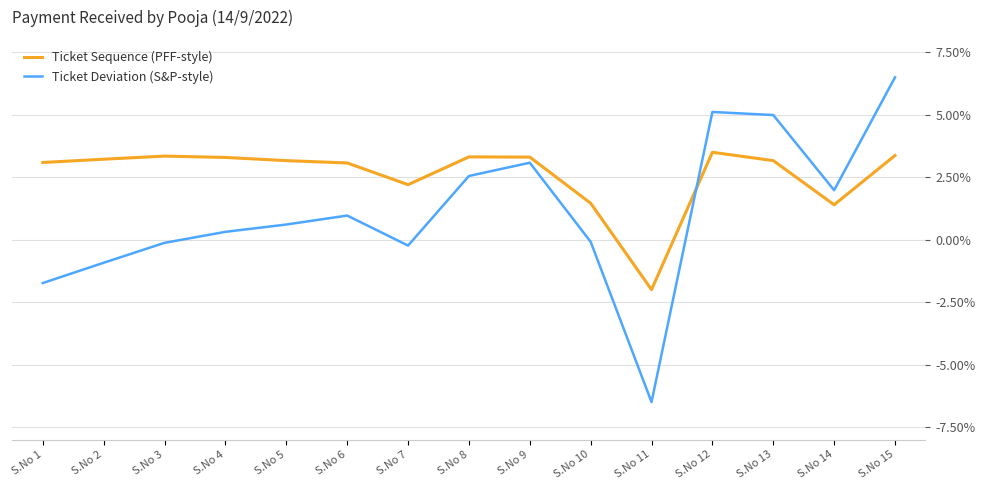

Where is the first local maximum for Ticket Deviation (S&P-style)?

S.No 6